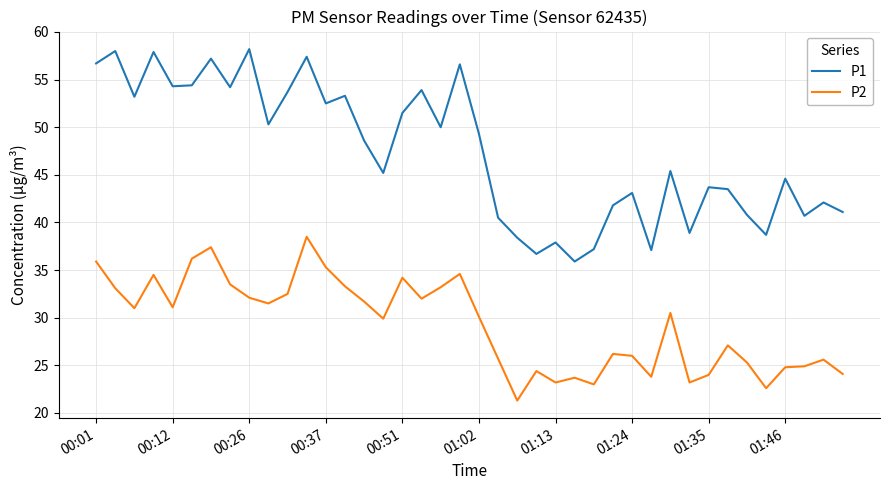

Which series has the widest spread of values?

P1